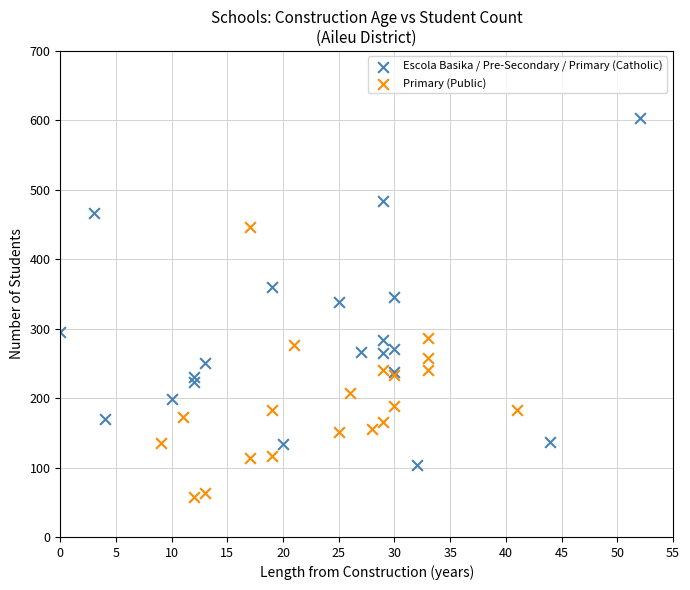

Which series reaches the minimum Y coordinate?

Primary (Public)